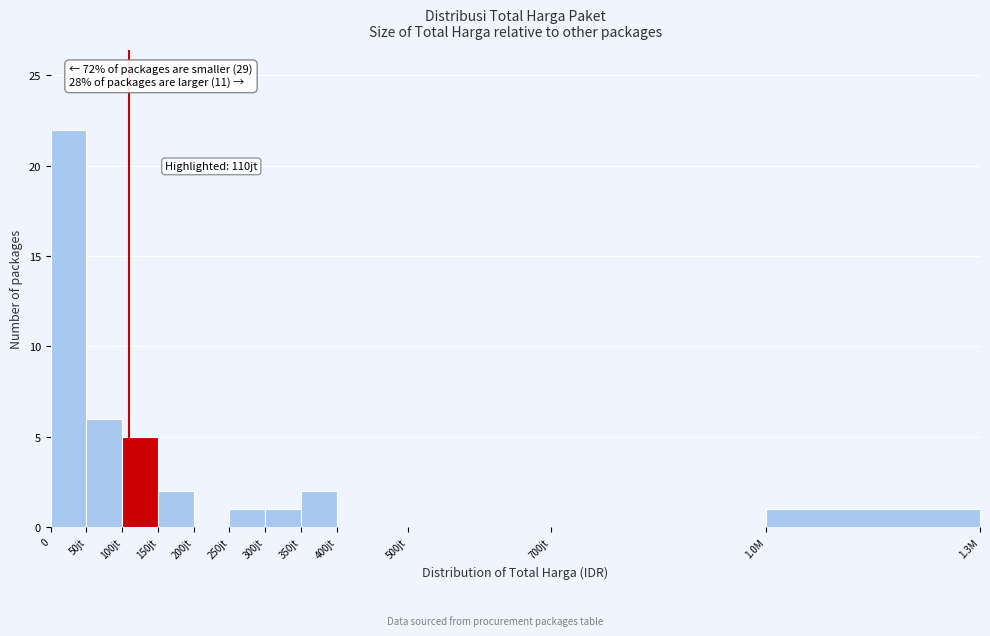

Reading left to right, what are all the values shown in this chart?

0=22	50jt=6	100jt=5	150jt=2	200jt=0	250jt=1	300jt=1	350jt=2	400jt=0	500jt=0	700jt=0	1.0M=1